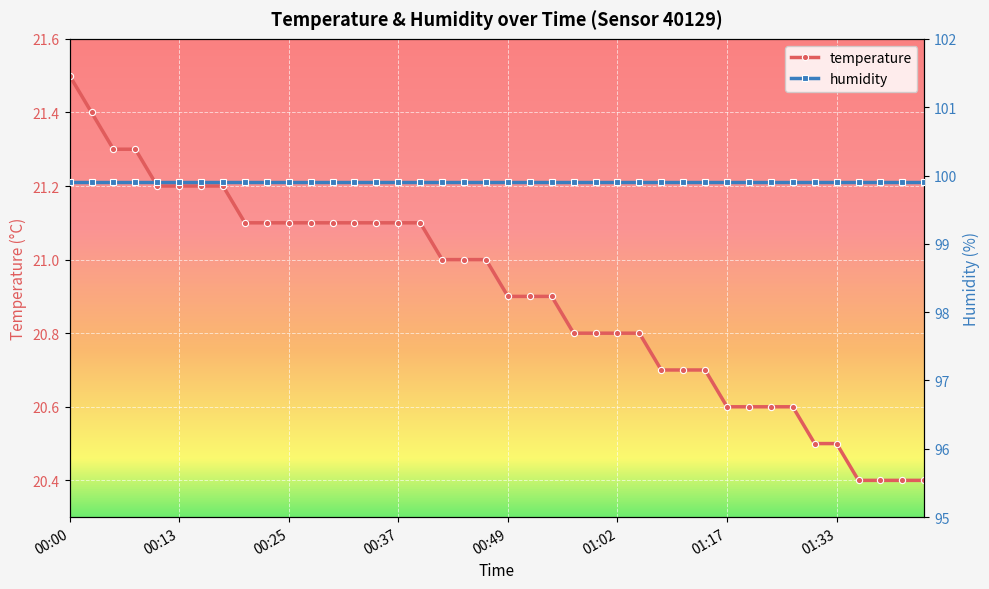

The temperature series shows 21.5 at 00:00. True or false?

True